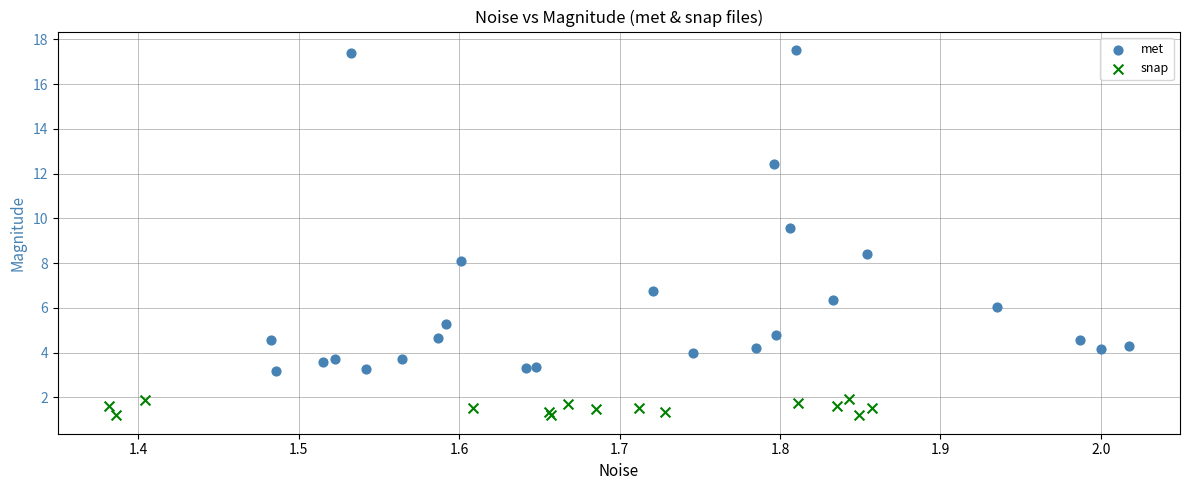

Which series contains the highest Y value?

met